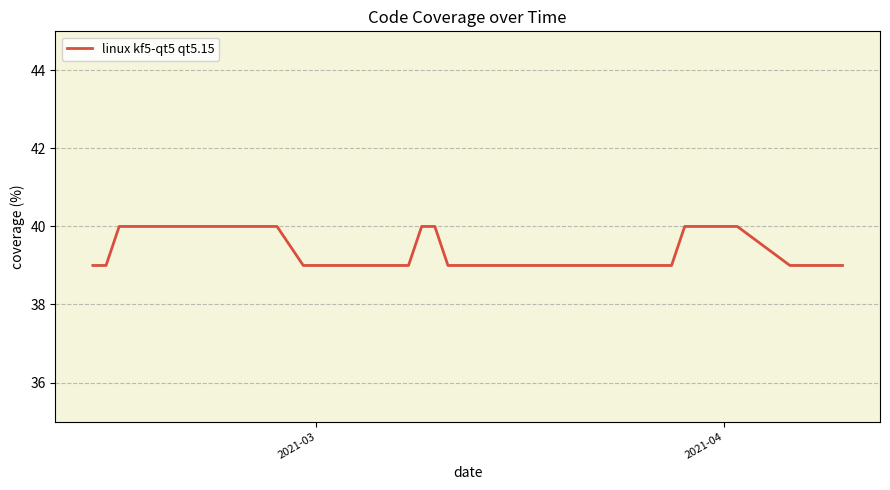

Reading left to right, list all the values displayed in this chart.

39	39	40	40	40	40	40	40	40	40	40	39	39	39	39	39	39	40	40	39	39	39	39	39	39	39	39	39	39	39	39	40	40	40	40	39	39	39	39	39